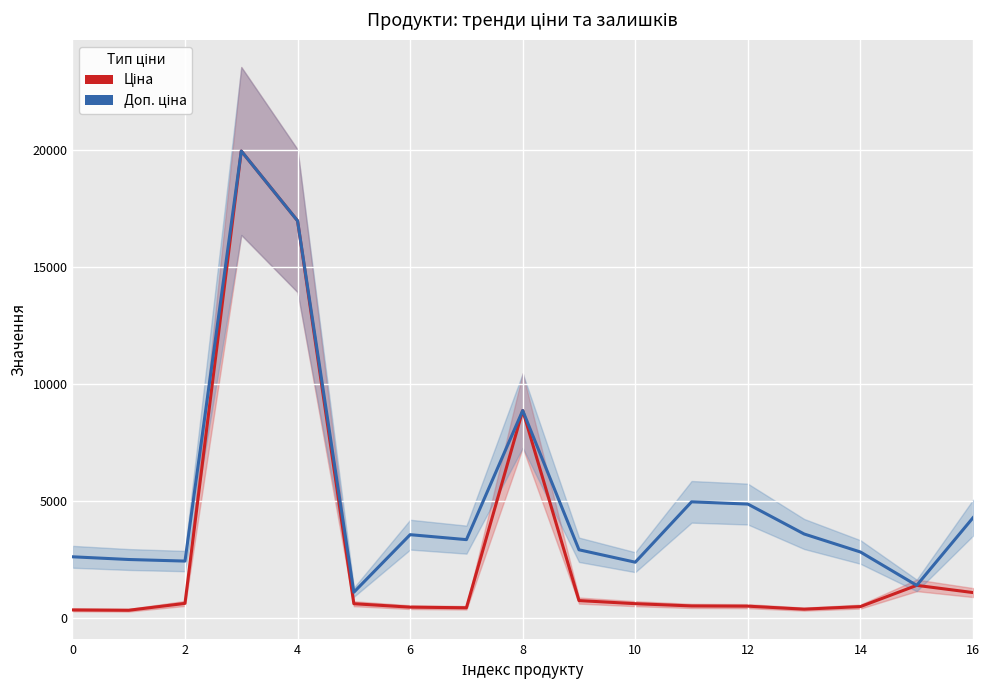

Is it true that Ціна equals 462.1 at 0?

False